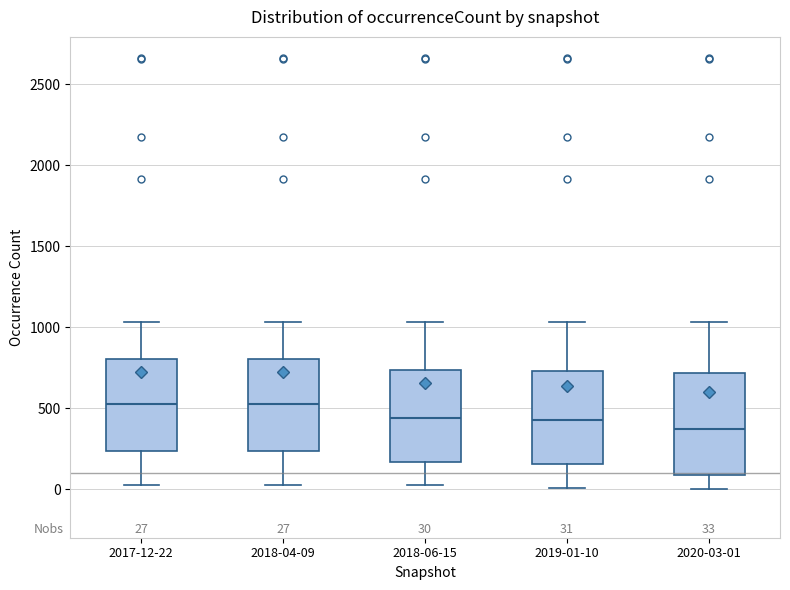

Which box has the lowest median line?

2020-03-01